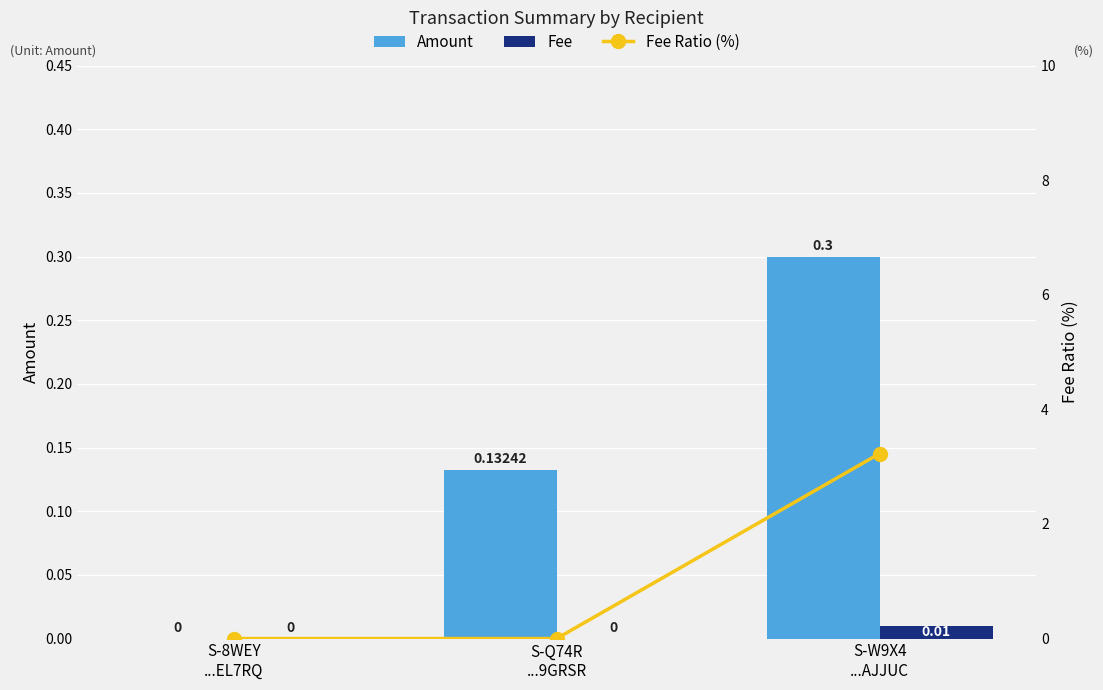

Which category has the lowest value in the Fee Ratio (%) series?

S-8WEY
...EL7RQ